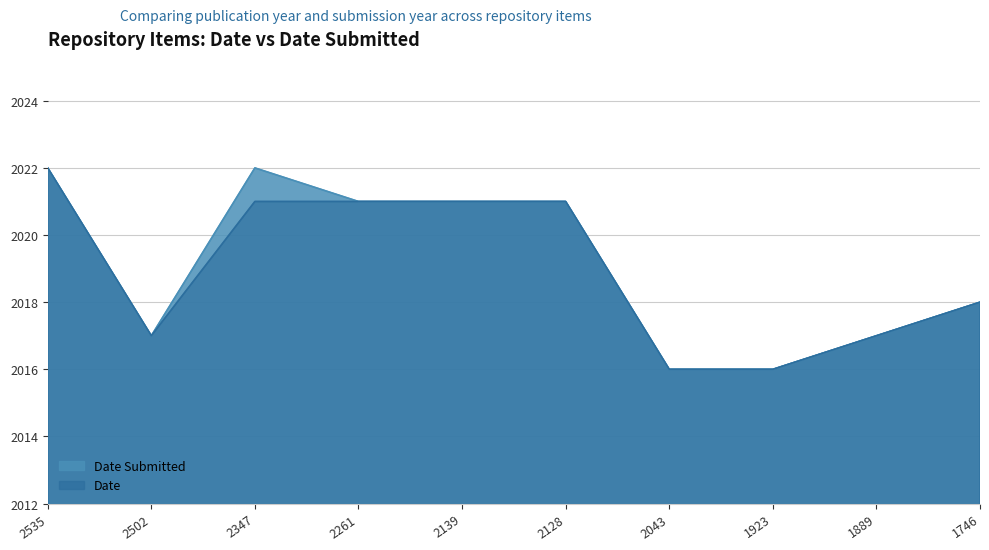

True or false: Date and Date Submitted intersect in this chart.

False